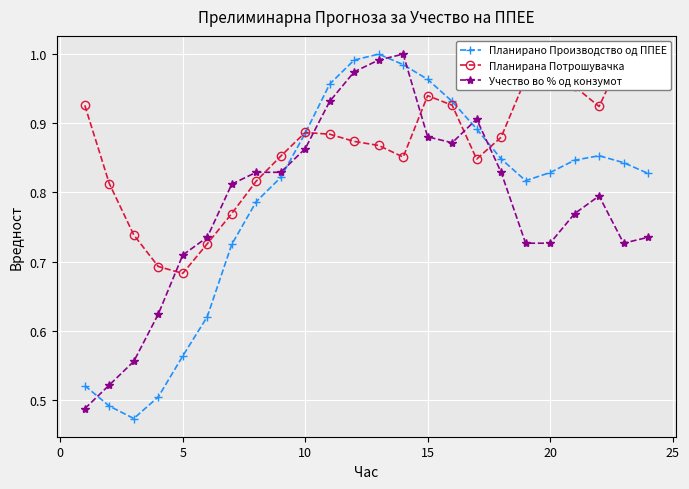

True or false: Учество во % од конзумот has more than 0 interior local peaks.

True